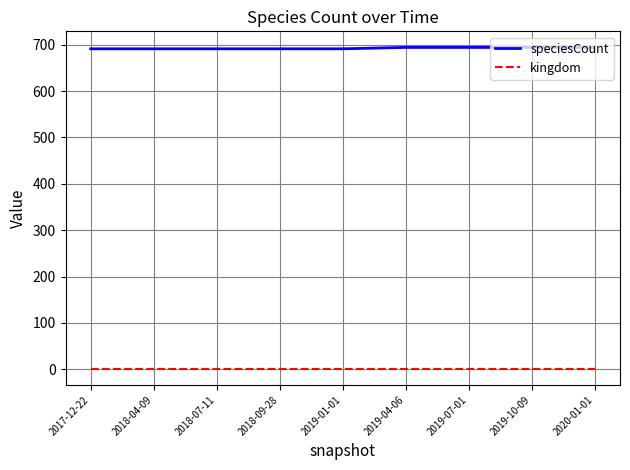

Is the value of speciesCount at 2019-04-06 greater than the value of kingdom at 2018-04-09?

Yes